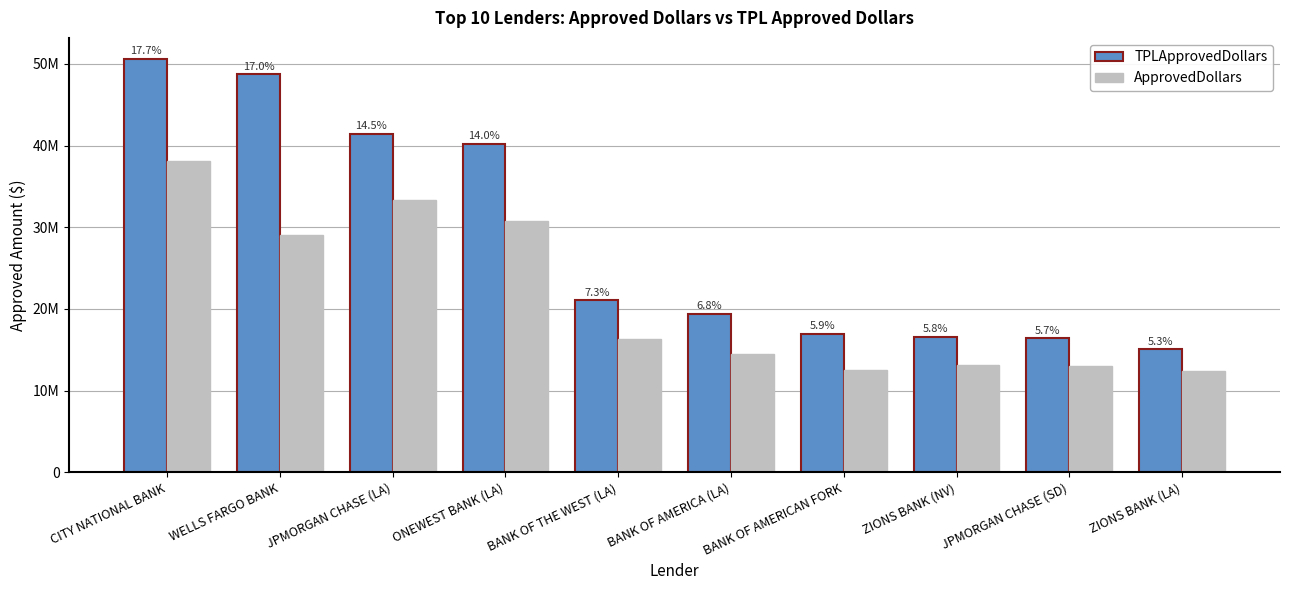

The value of ApprovedDollars at ZIONS BANK (NV) is 13116000. True or false?

True